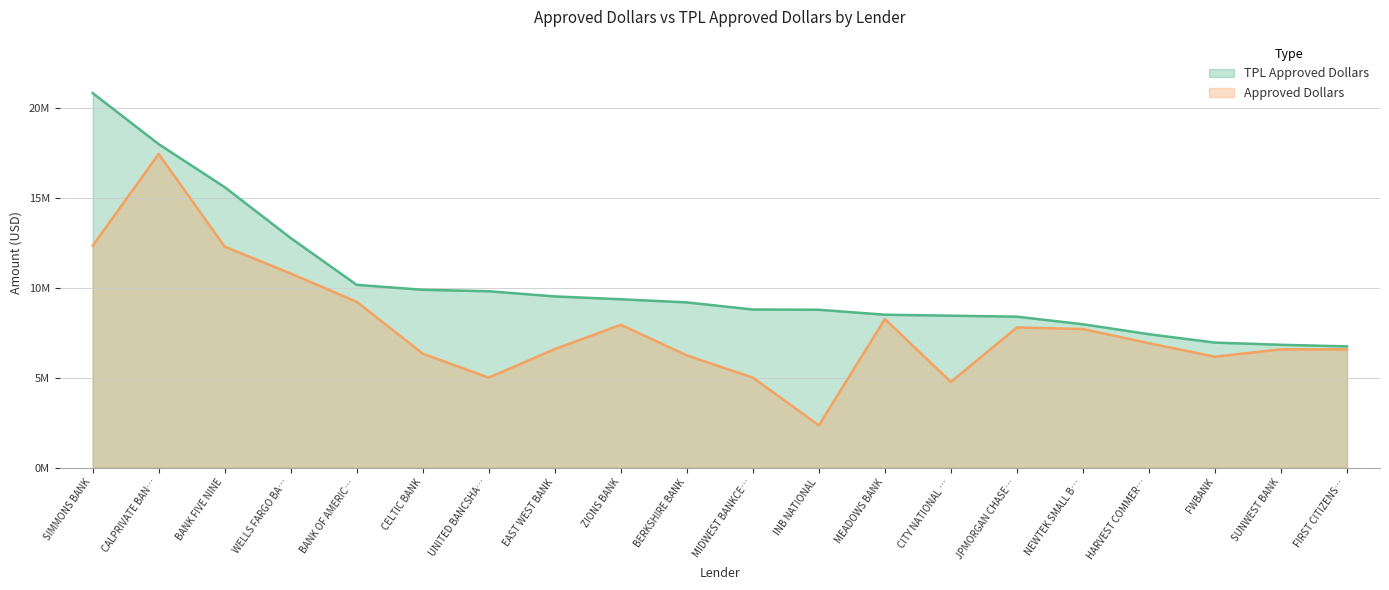

How many lines are shown in the chart?

2